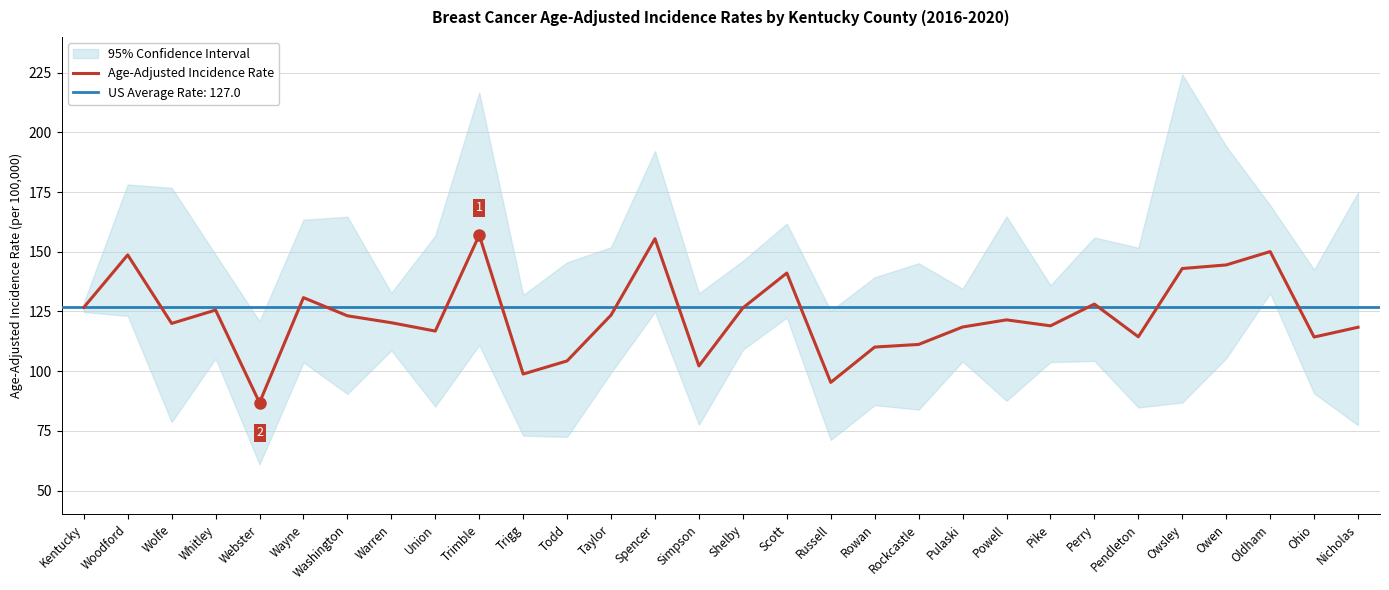

Which label corresponds to the largest value in the chart?

Trimble